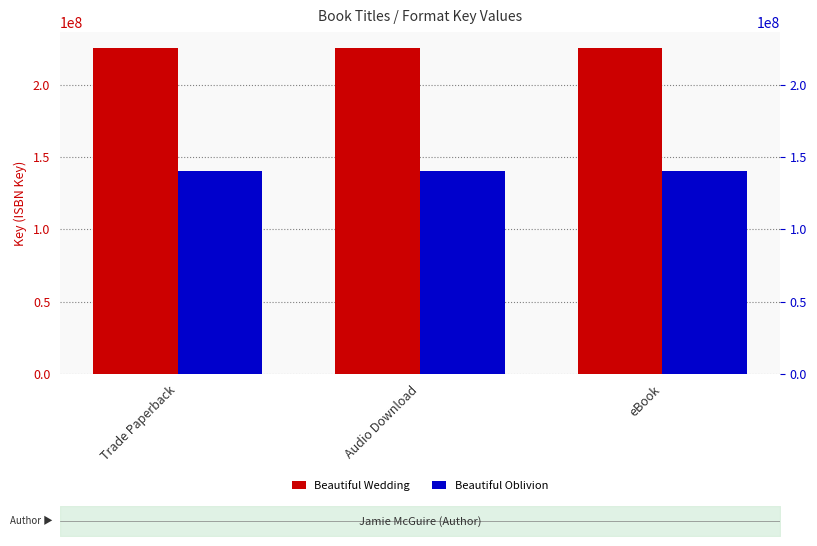

Rank the series by their average value, from lowest to highest.

Beautiful Oblivion, Beautiful Wedding